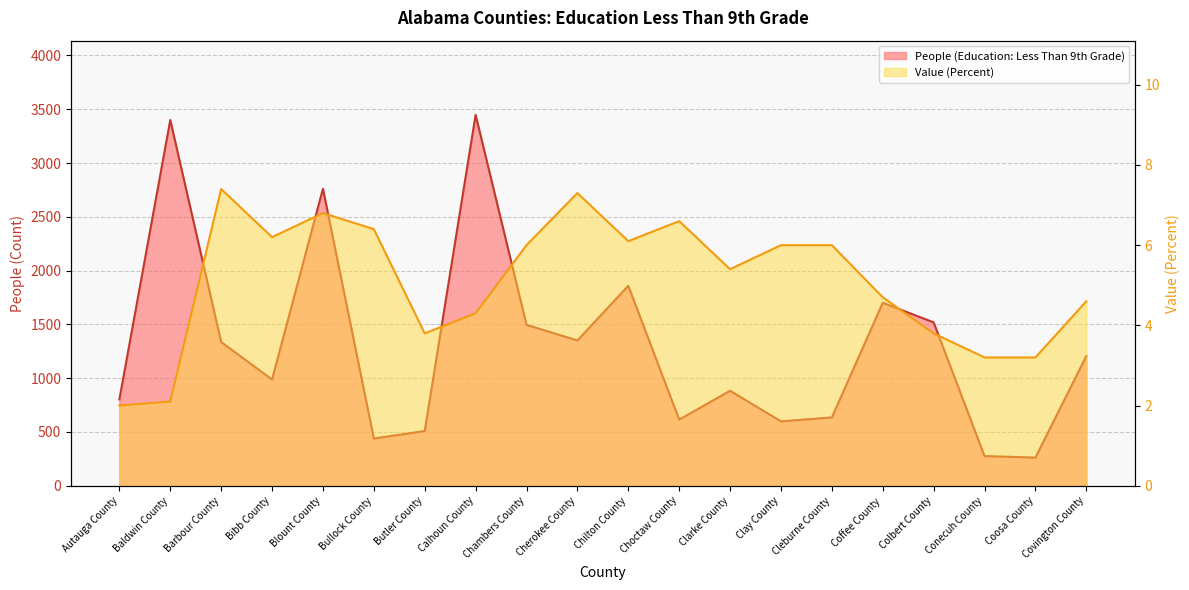

At which label does People (Education: Less Than 9th Grade) first exceed 1206?

Baldwin County